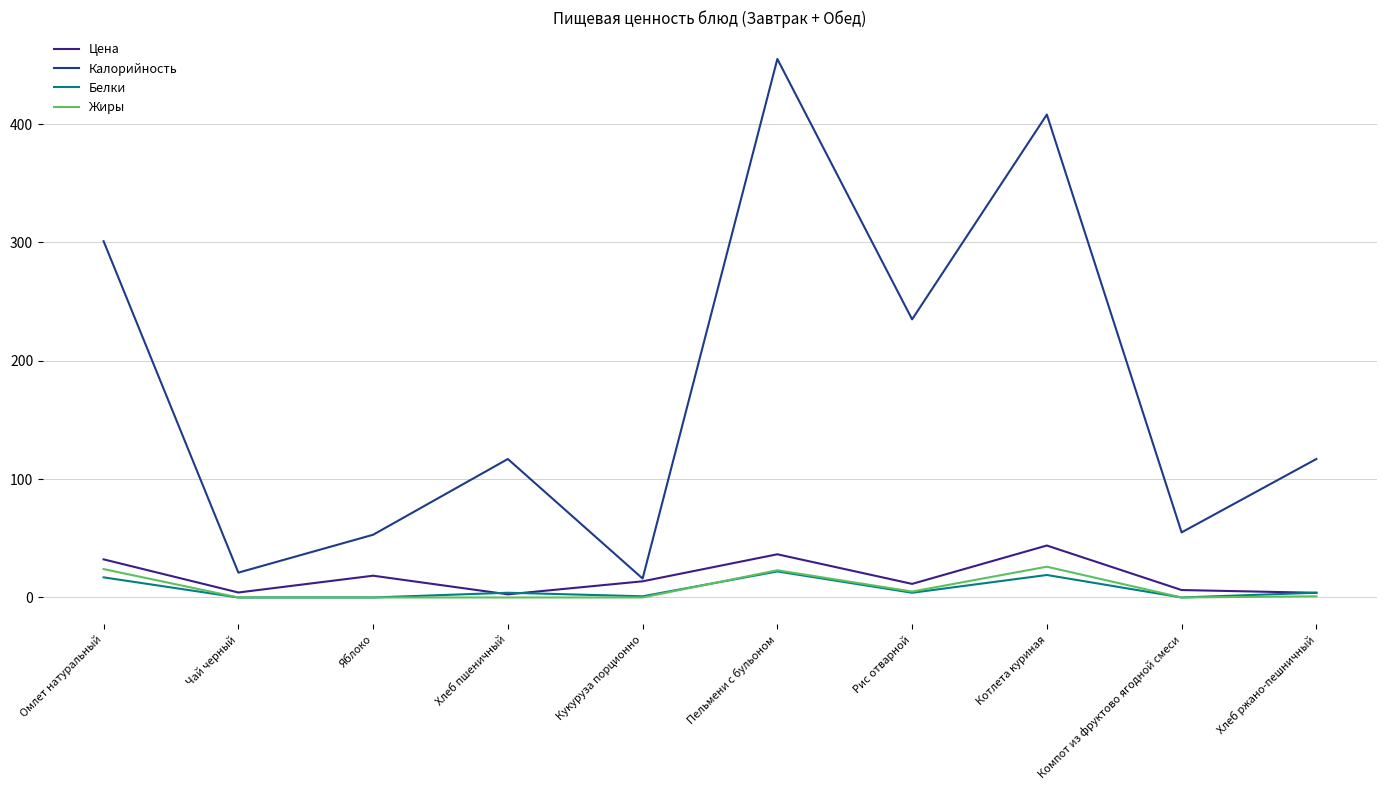

What are all the series names shown in the legend?

Цена, Калорийность, Белки, Жиры